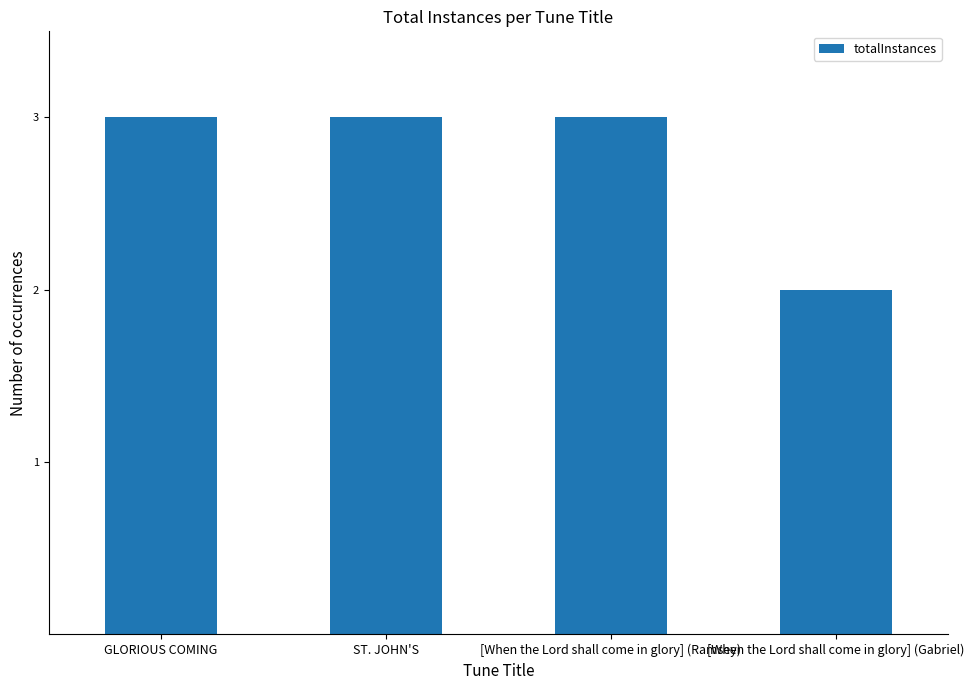

What is the label of the 1st bar from the left?

GLORIOUS COMING